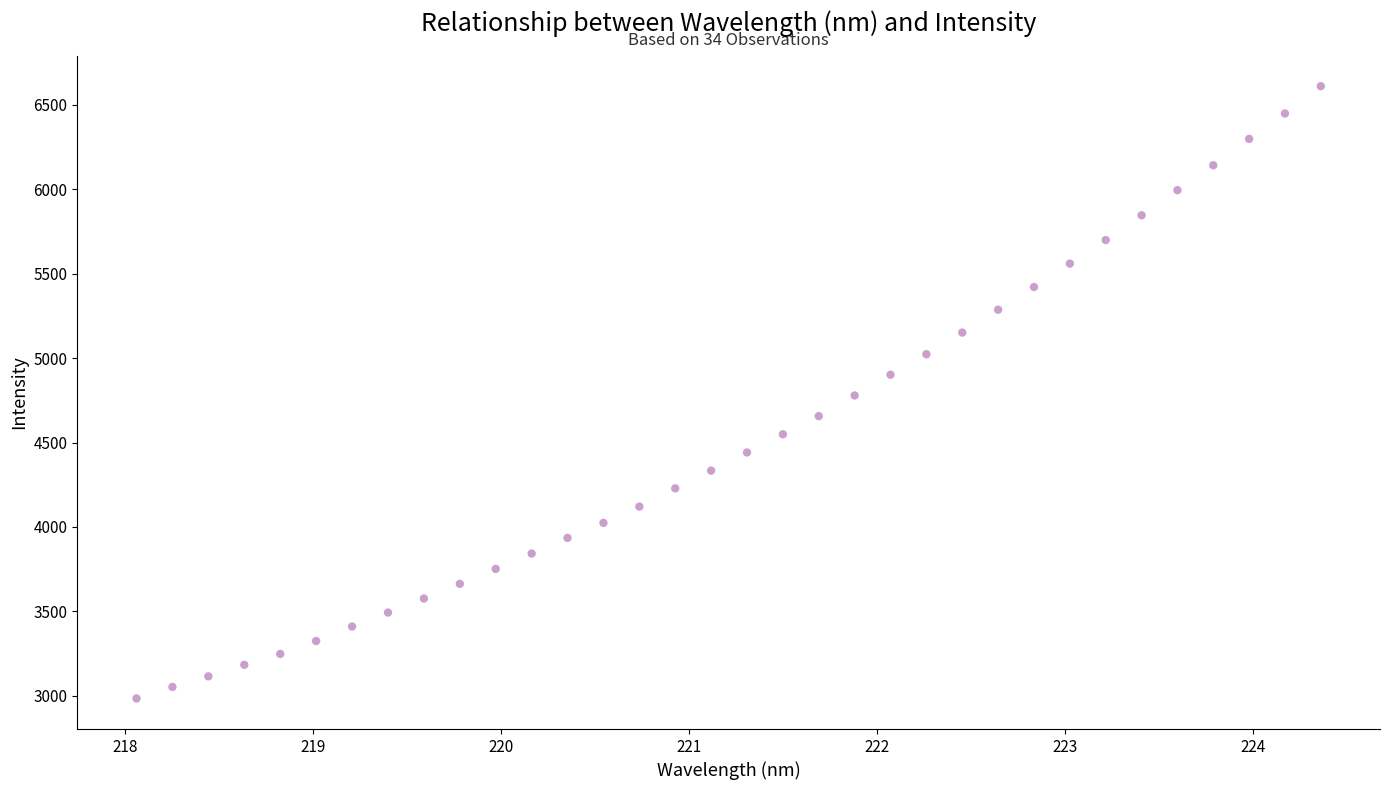

What is the range of X values (max minus min)?

6.3